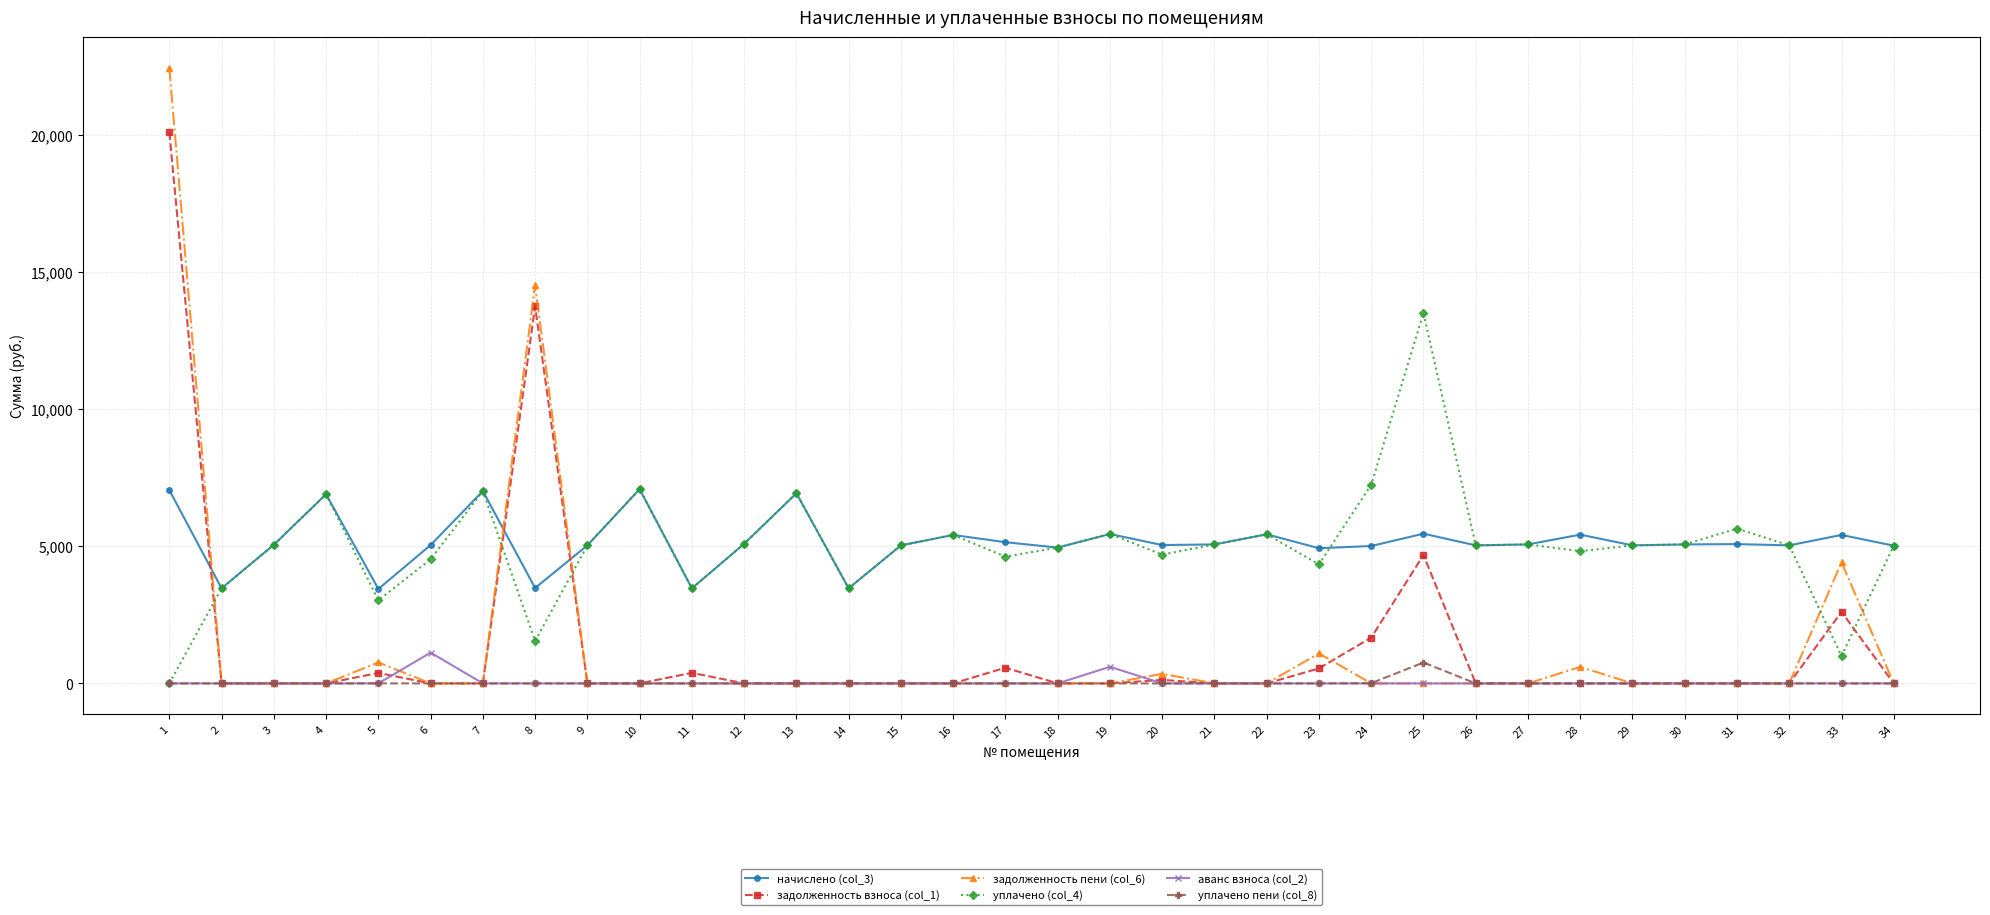

At how many categories does at least one series exceed 2601?

34